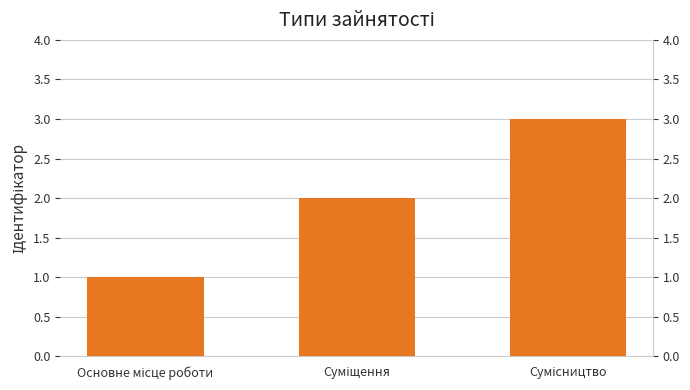

Which category has the lowest value across all series?

Основне місце роботи